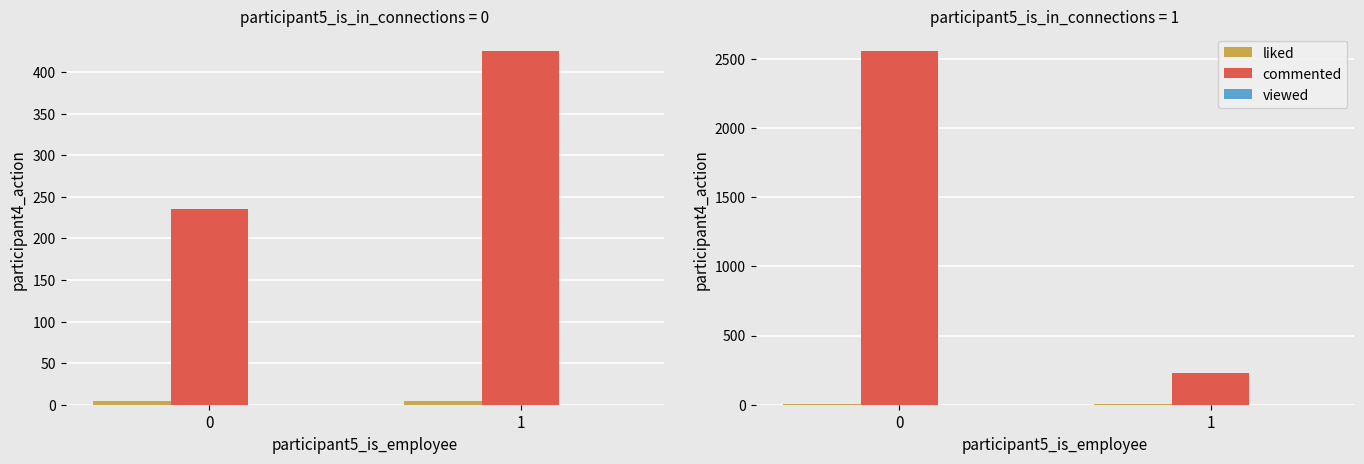

Which series changed the most between 0 and 1?

commented